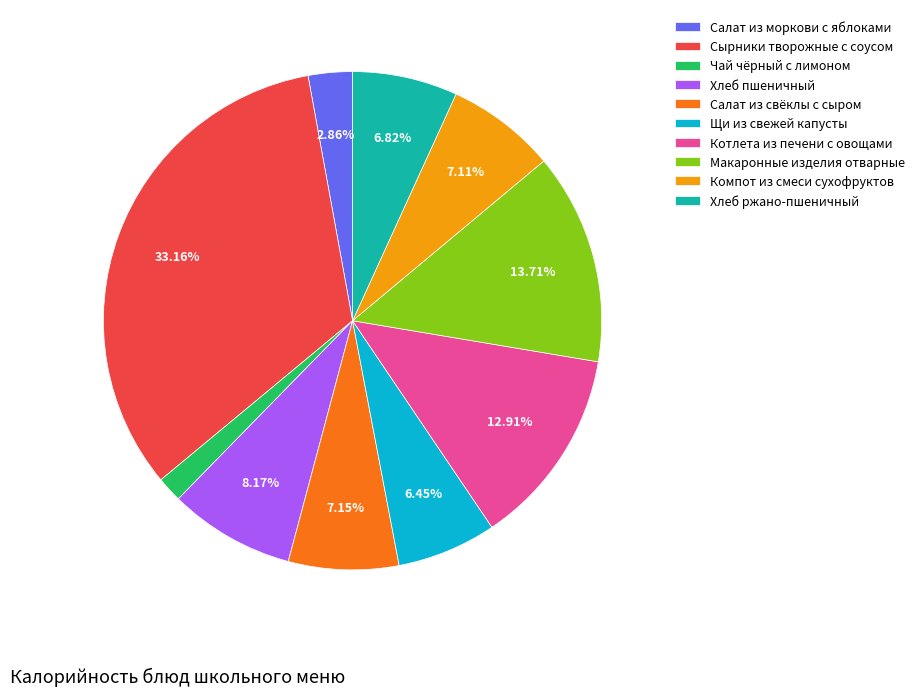

Does Хлеб пшеничный account for over 50% of the chart?

No